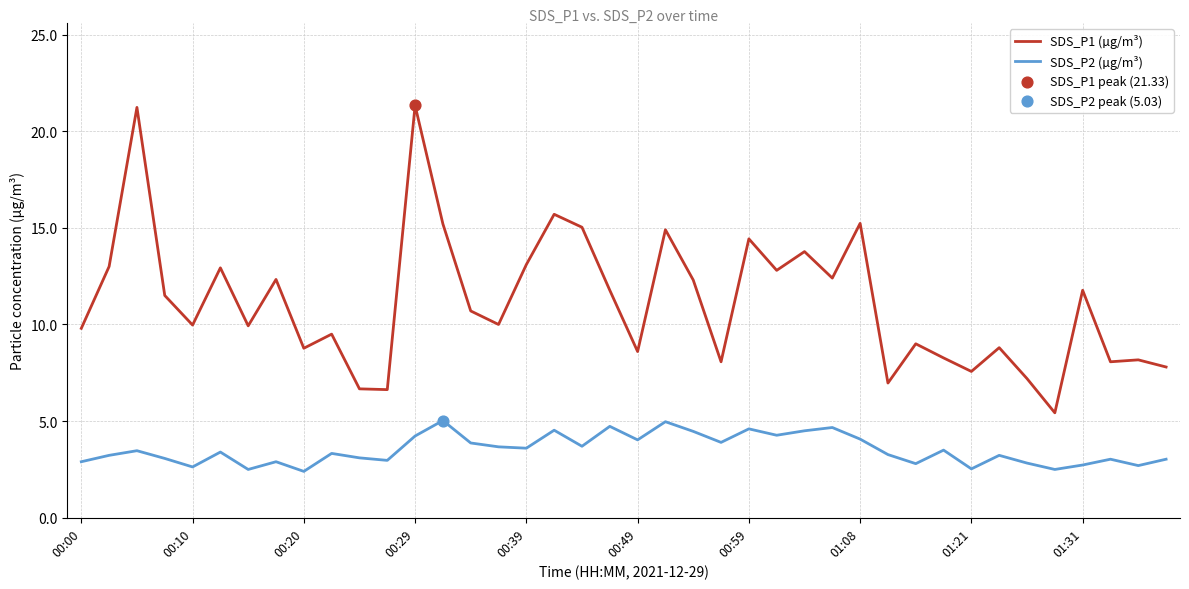

Which series has the largest total across all categories?

SDS_P1 (µg/m³)